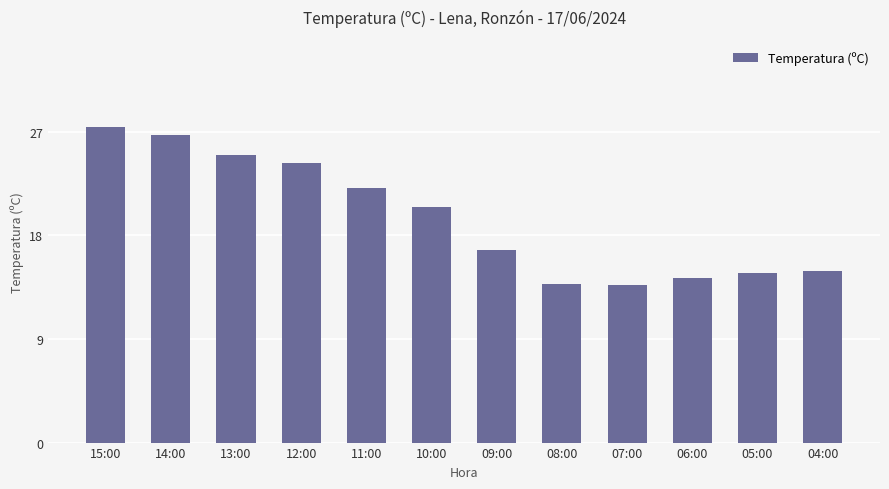

The chart shows a value of 20.5 at 10:00. True or false?

True